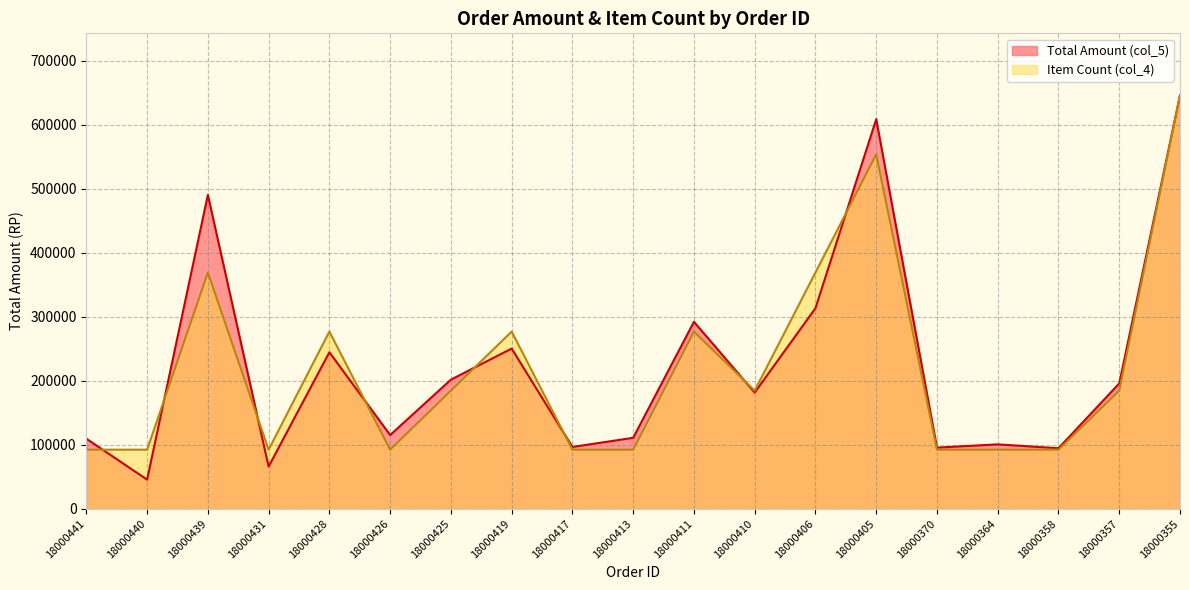

What is the sum of the Item Count (col_4) values at 18000364 and 18000355?

737902.9